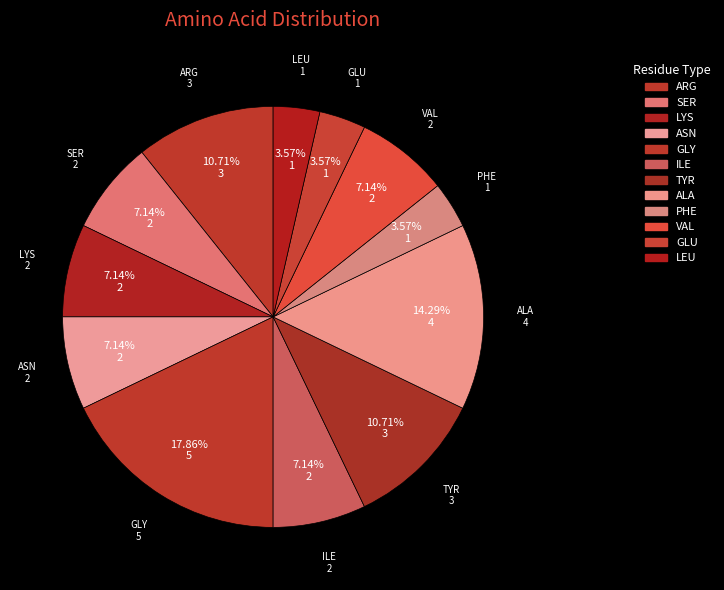

To the nearest percent, what is the difference between the ALA and ASN slice percentages?

7%